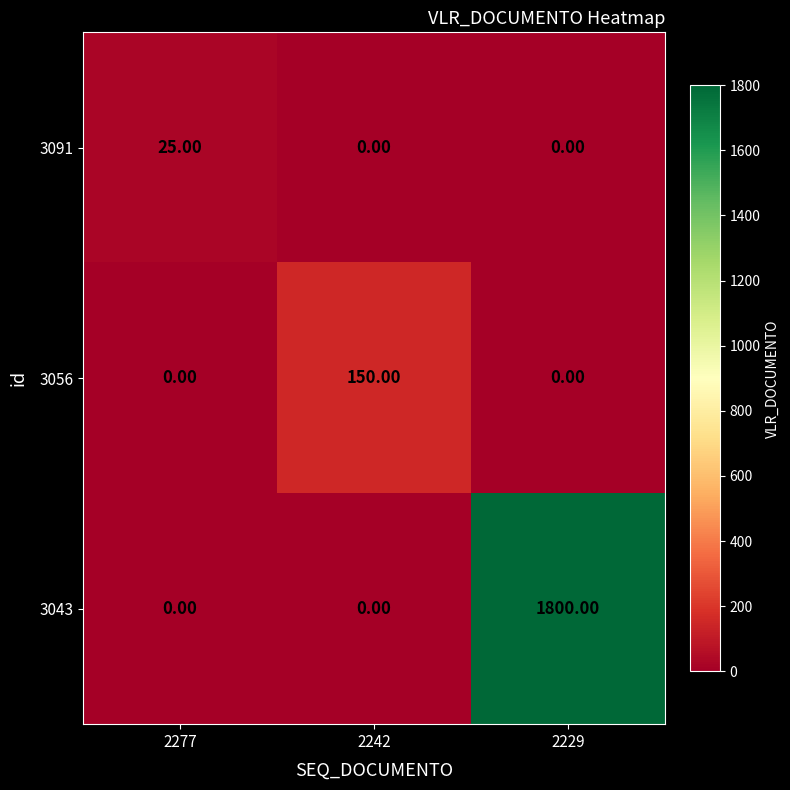

Which label corresponds to the largest value in the chart?

2229